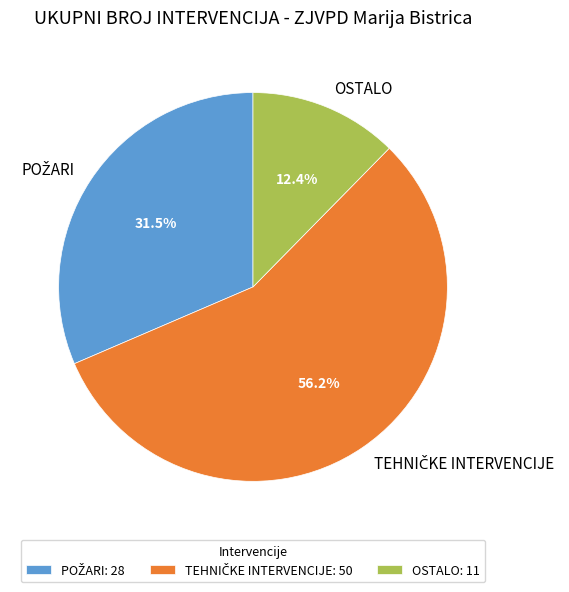

Does OSTALO represent more than half of the total?

No